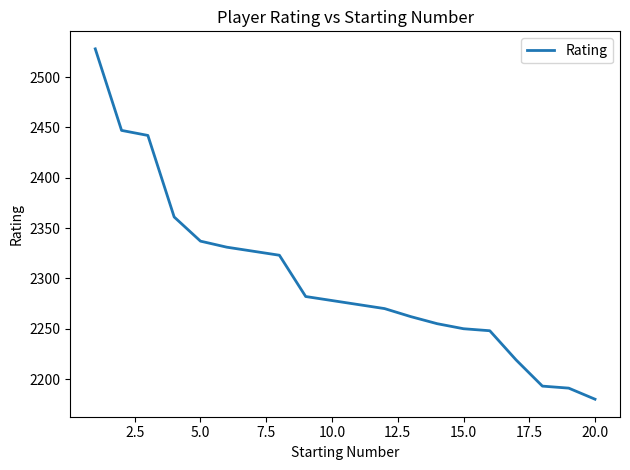

What is the difference between the maximum and minimum values?

348